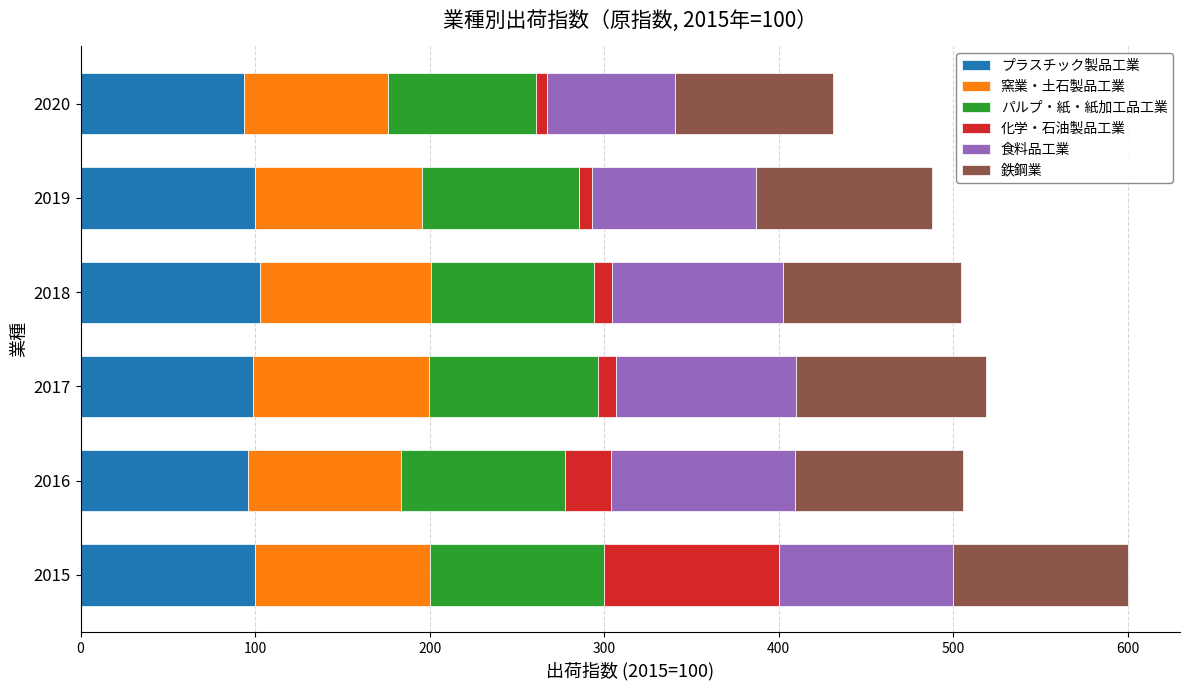

The プラスチック製品工業 series shows 35.8 at 2016. True or false?

False